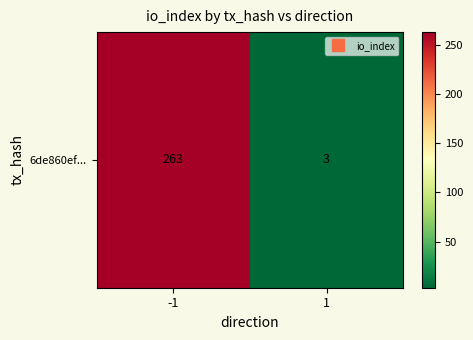

What is the difference between the values at -1 and 1?

260